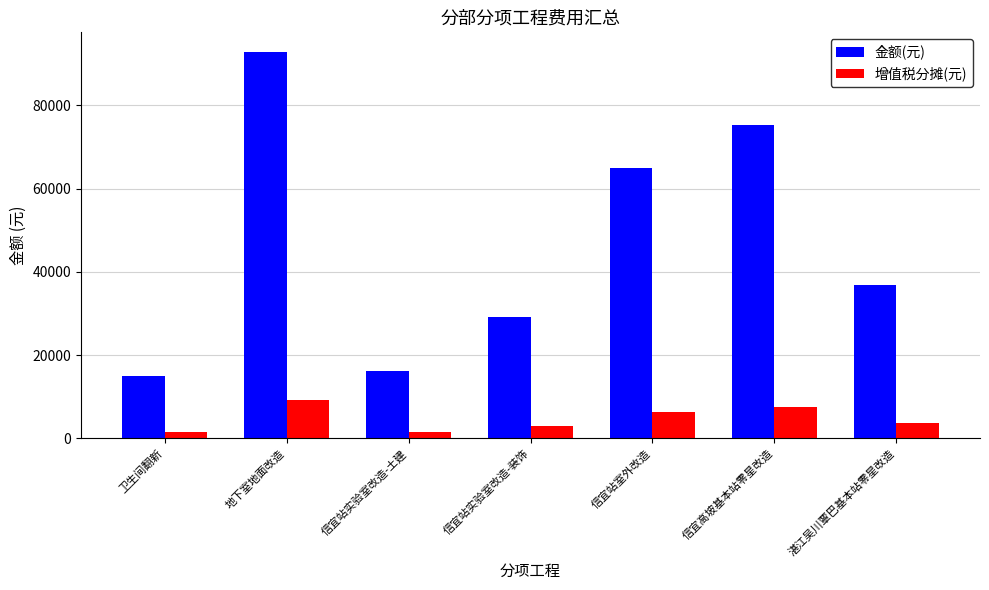

Does the chart contain stacked bars?

No